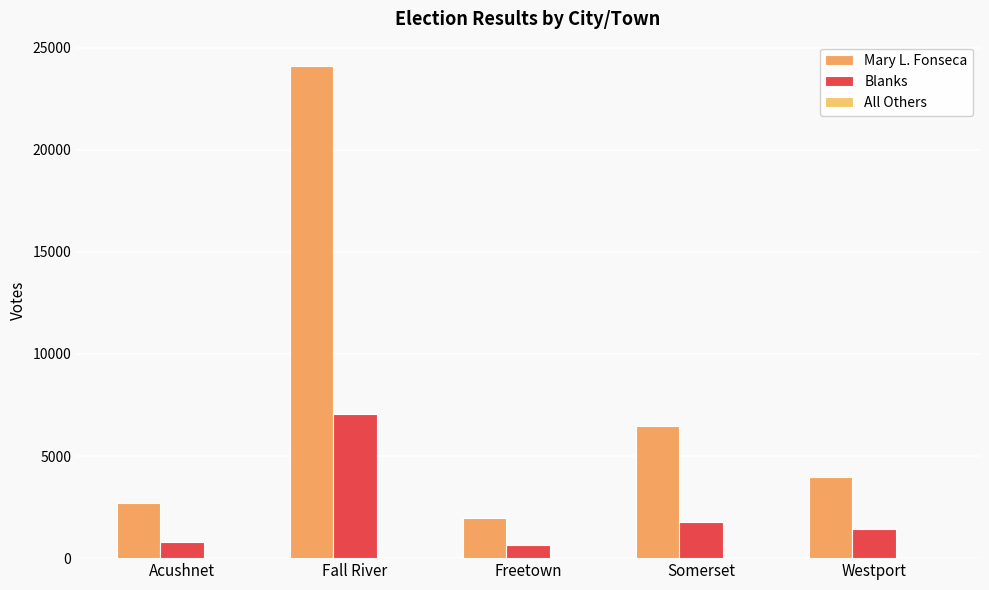

At Fall River, list the series in order from smallest to largest.

All Others, Blanks, Mary L. Fonseca